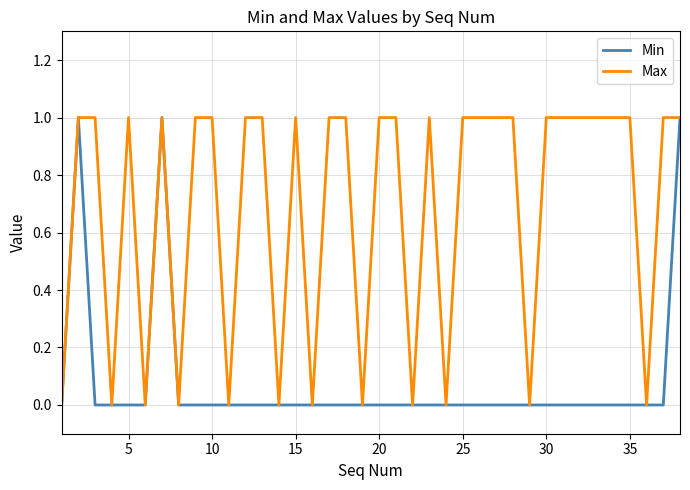

Which series has the largest total across all categories?

Max